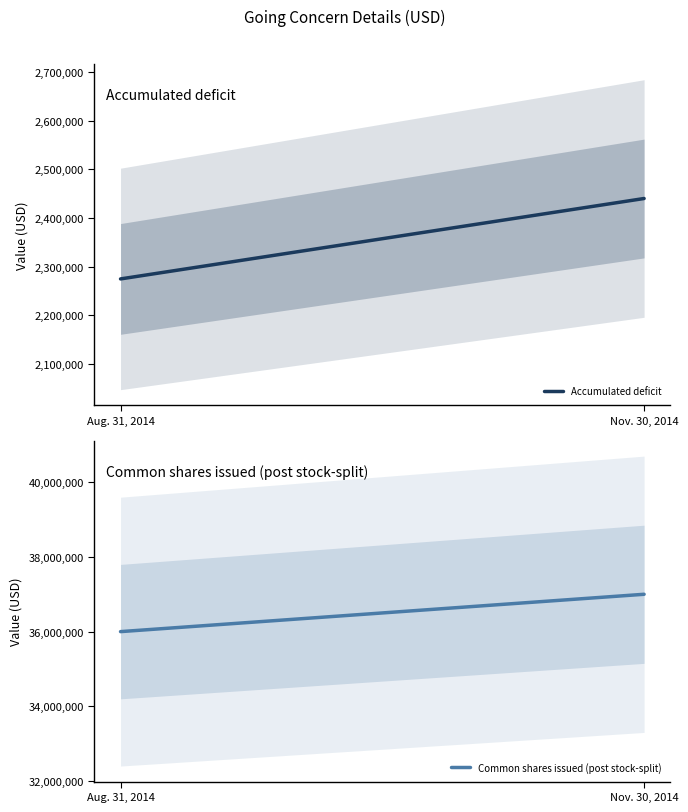

At which category is the sum across all series the highest?

Nov. 30, 2014